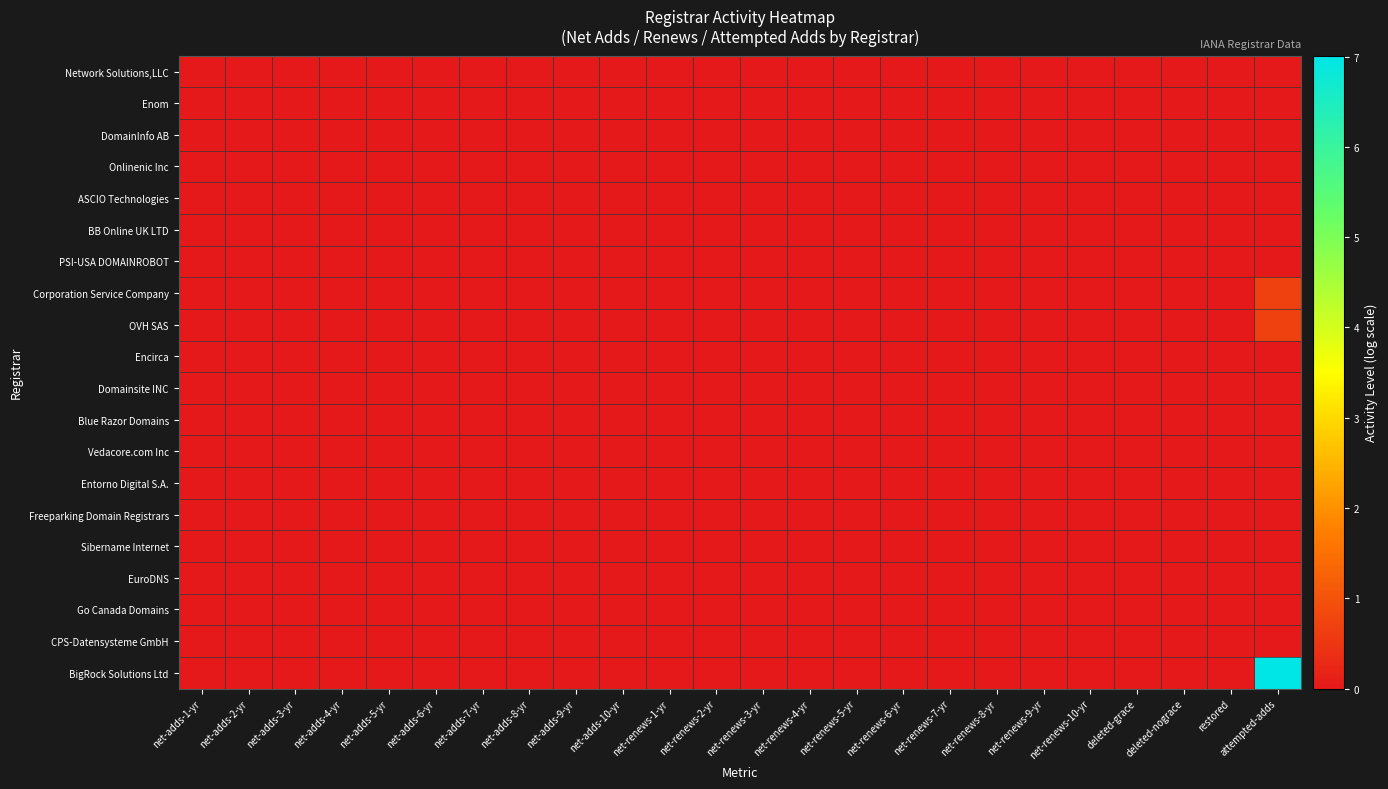

Which series has the largest total across all categories?

BigRock Solutions Ltd